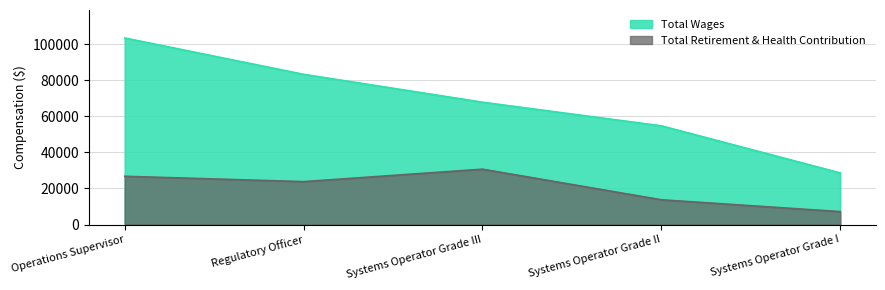

How many lines are shown in the chart?

2